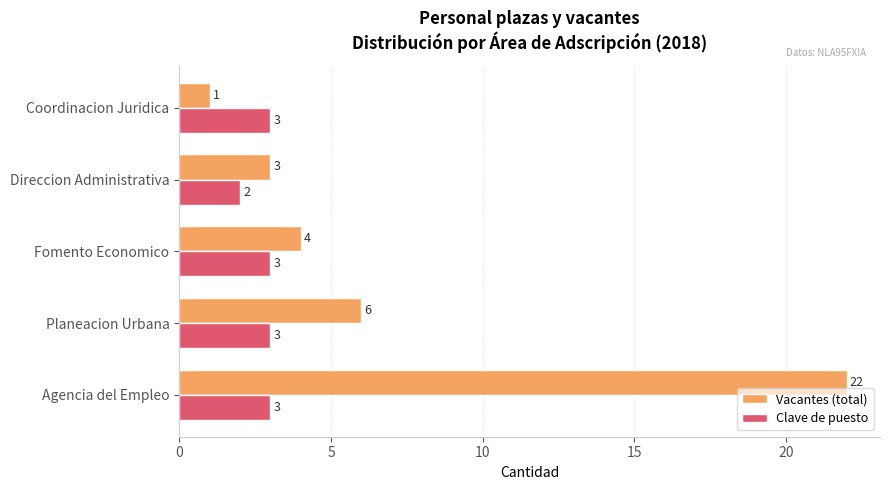

Rank the series by their maximum value, from highest to lowest.

Vacantes (total), Clave de puesto